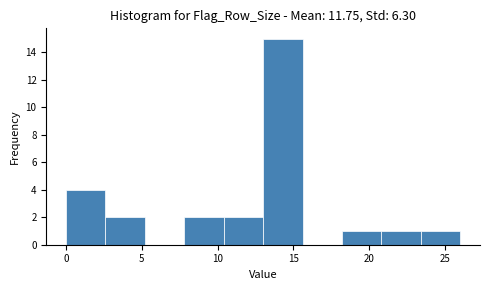

How tall is the bar that spans 7.8 to 10.4 on the x-axis? Neither the bar edges nor the heights are printed on the chart, so give them approximately, as read against the axes.

2